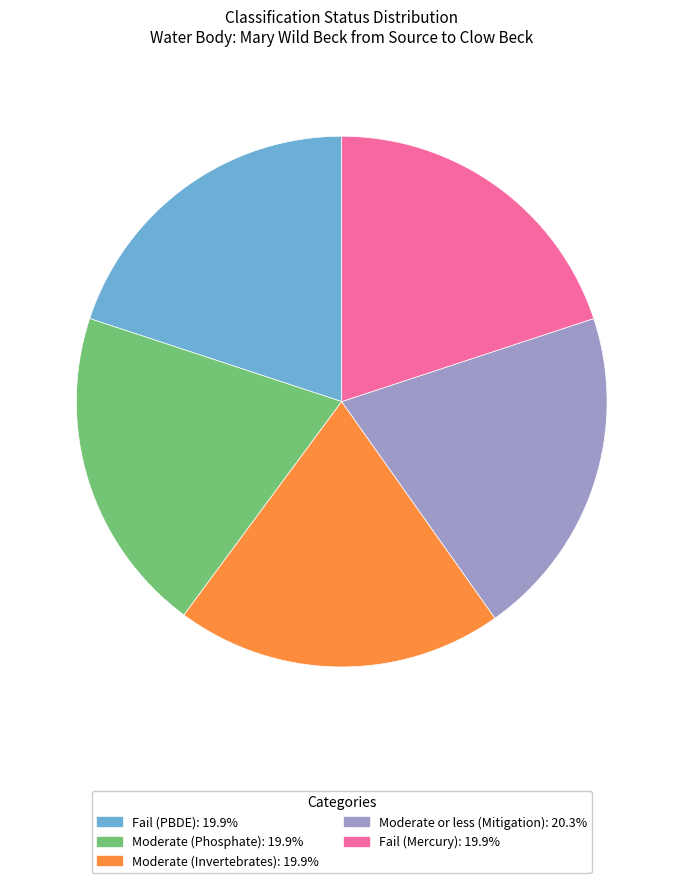

Is Fail (PBDE) the majority of the pie?

No